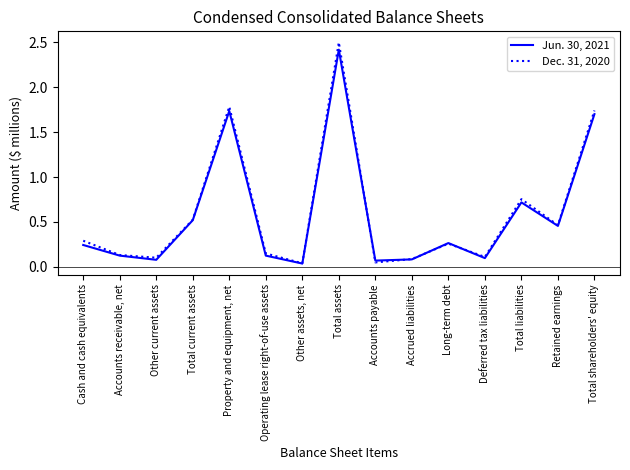

What are all the series names shown in the legend?

Jun. 30, 2021, Dec. 31, 2020